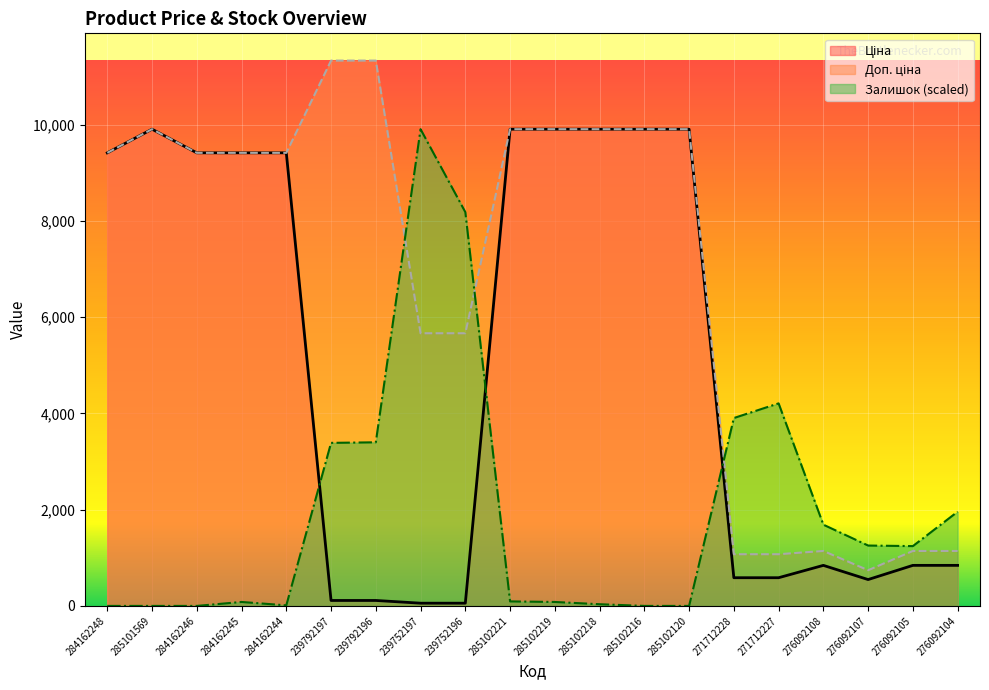

What is the label of the 2nd point from the right?

276092105